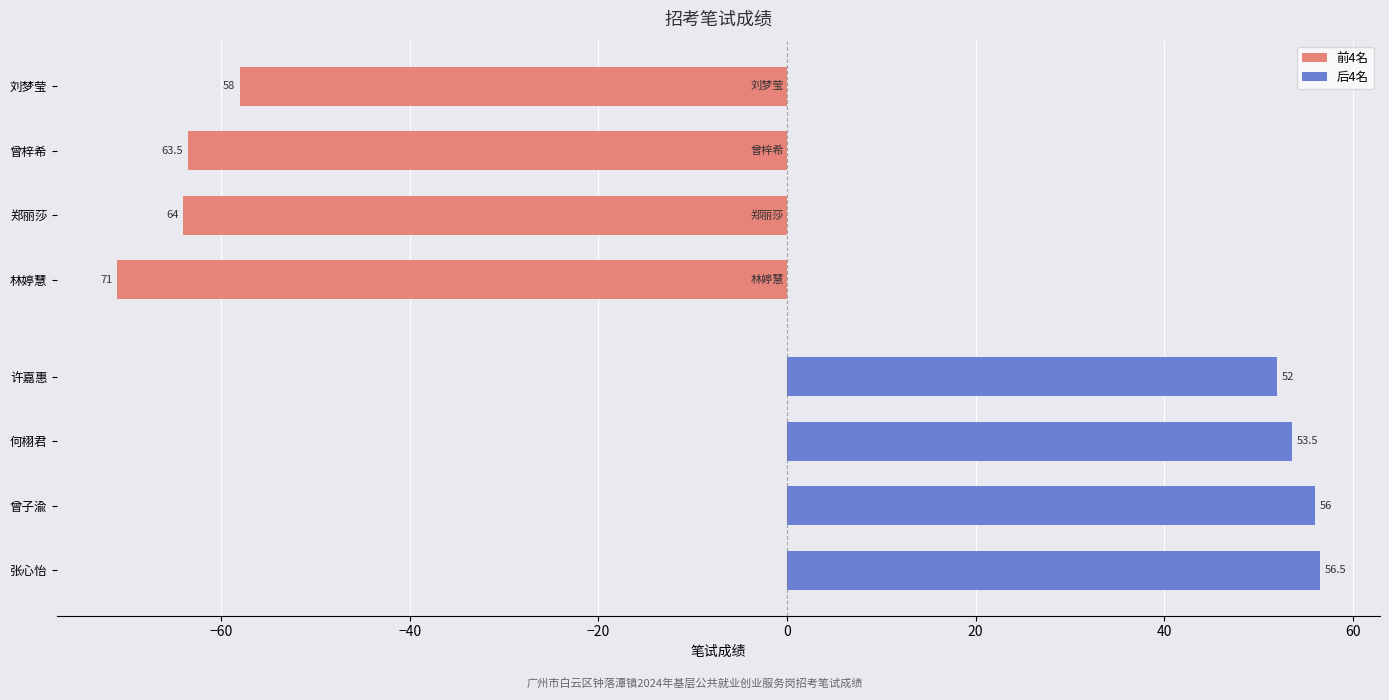

What is the value of the 后4名 bar at the 2nd from the left?

56.0